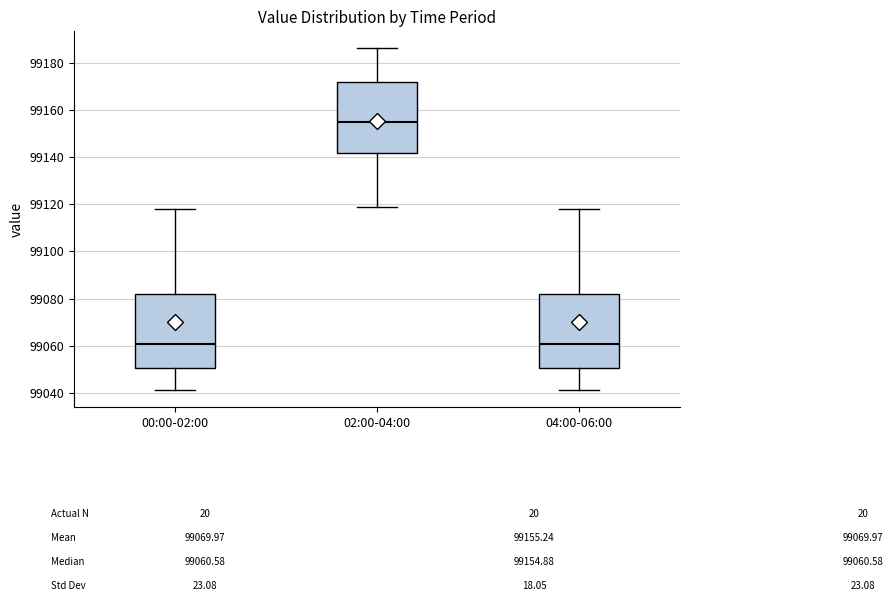

Which box's median line is the highest?

02:00-04:00